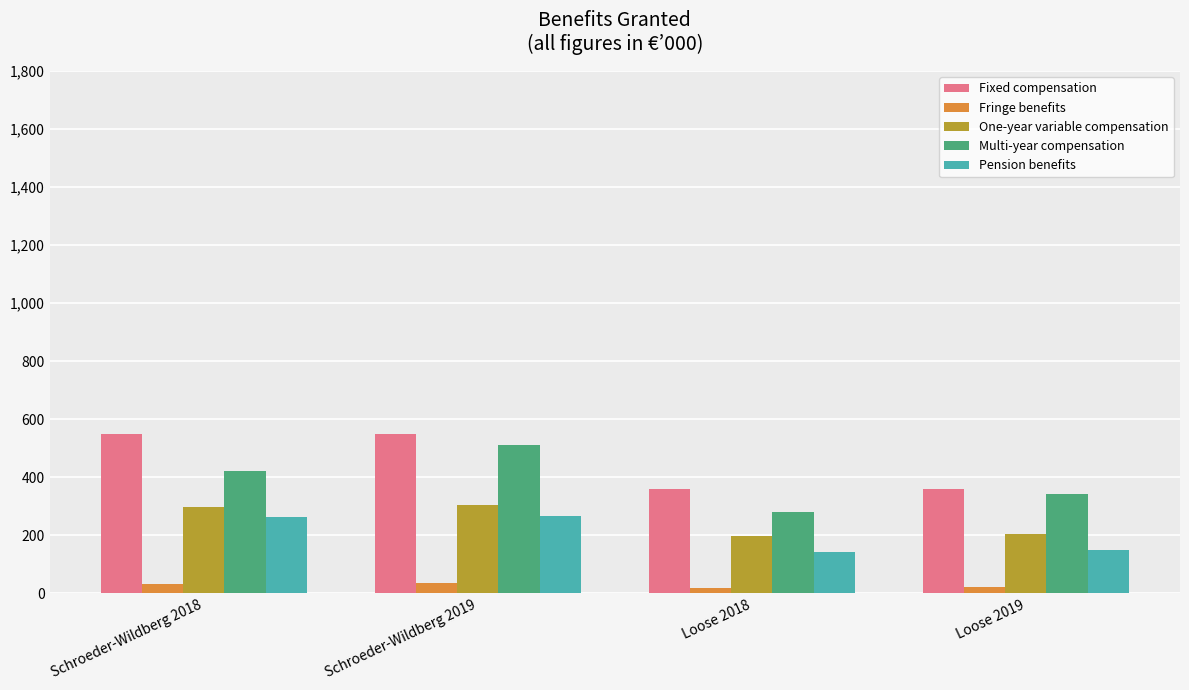

Is the value of Pension benefits at Schroeder-Wildberg 2018 greater than the value of One-year variable compensation at Schroeder-Wildberg 2019?

No